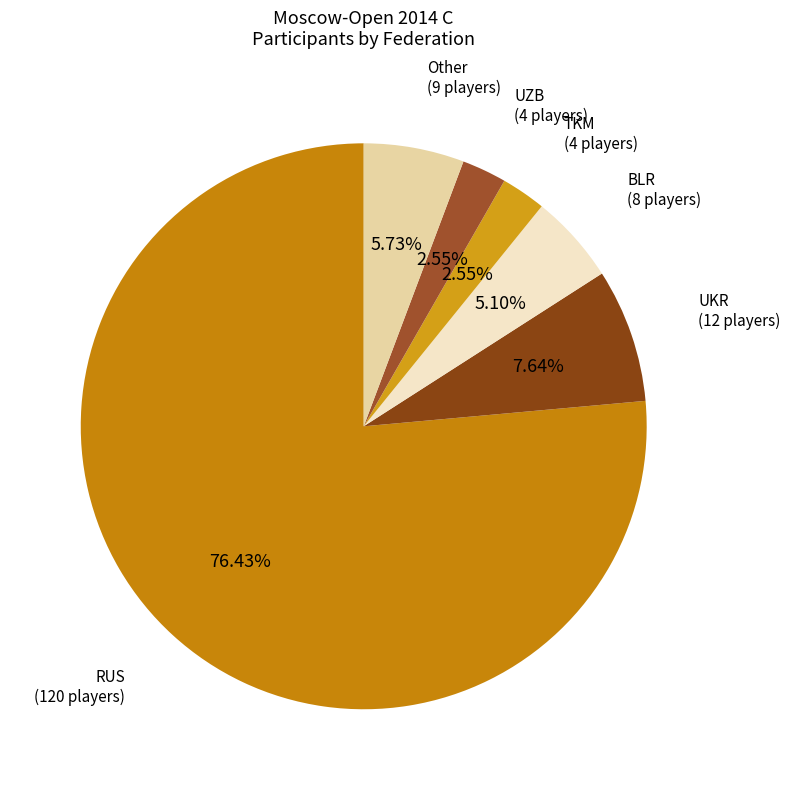

How many segments does this pie chart have?

6